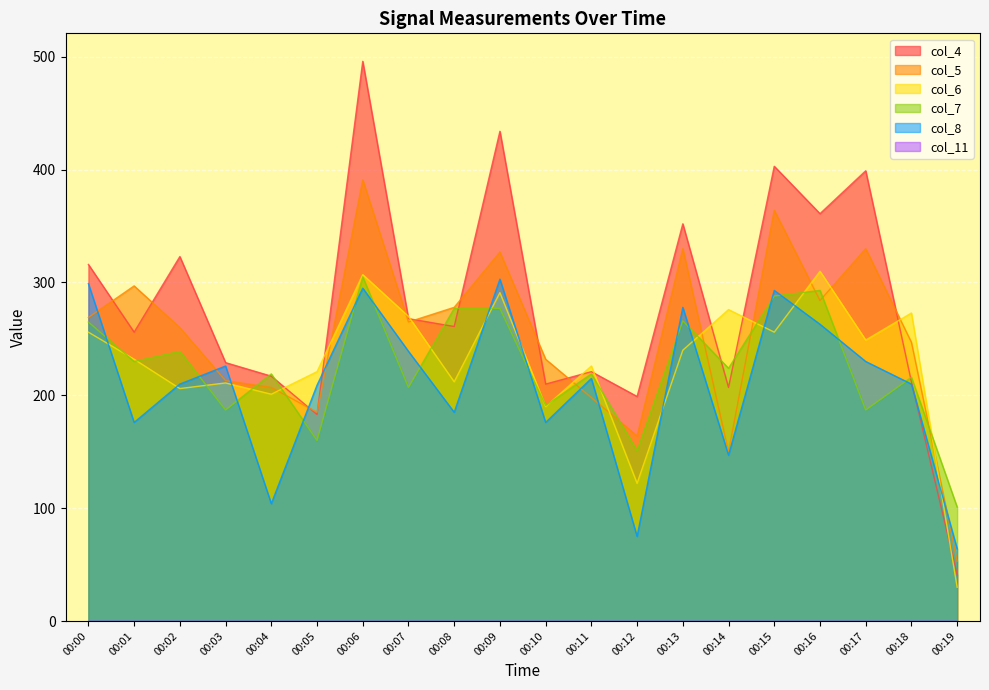

What is the sum of the col_7 values at 00:07 and 00:02?

446